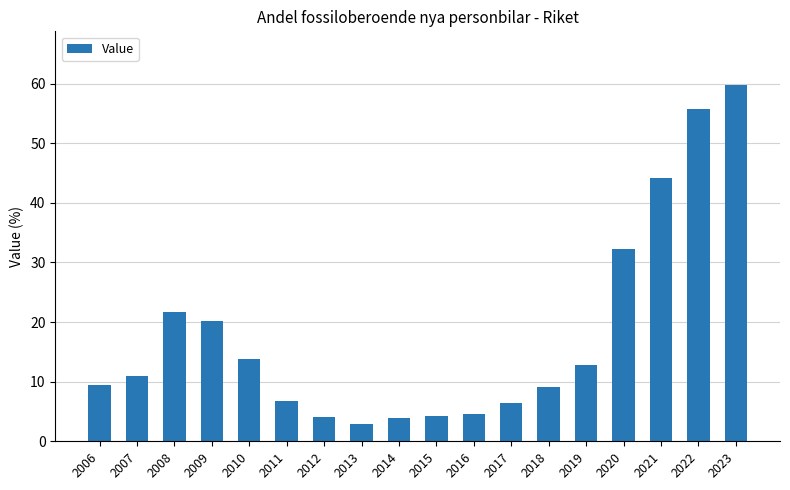

How many values are below 10?

9